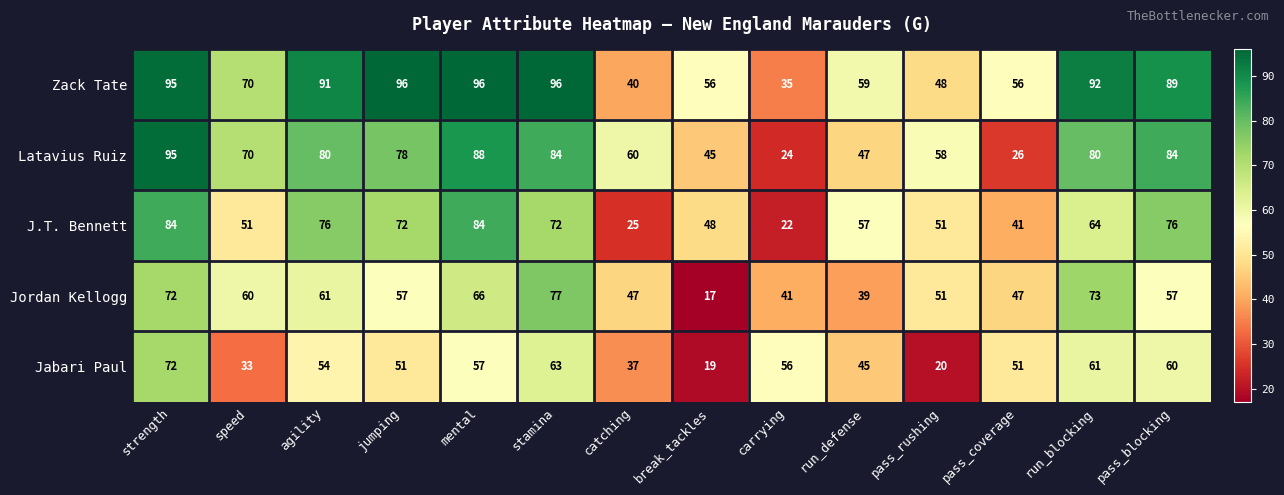

List the series in order of their overall mean, lowest first.

Jabari Paul, Jordan Kellogg, J.T. Bennett, Latavius Ruiz, Zack Tate